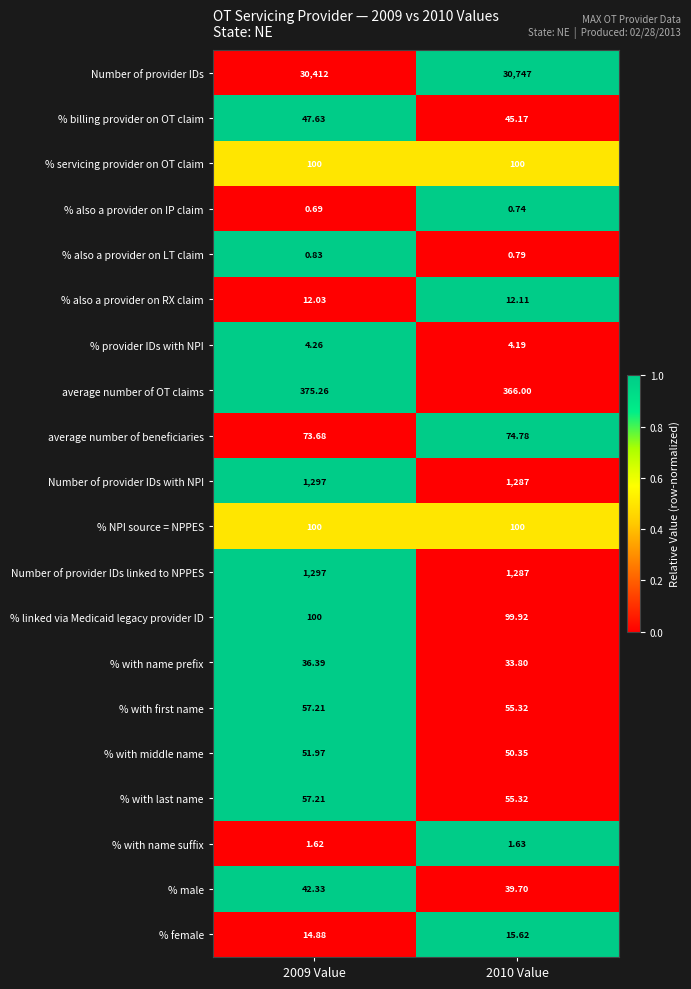

What is the spread (max minus min) of values at 2010 Value?

30746.3